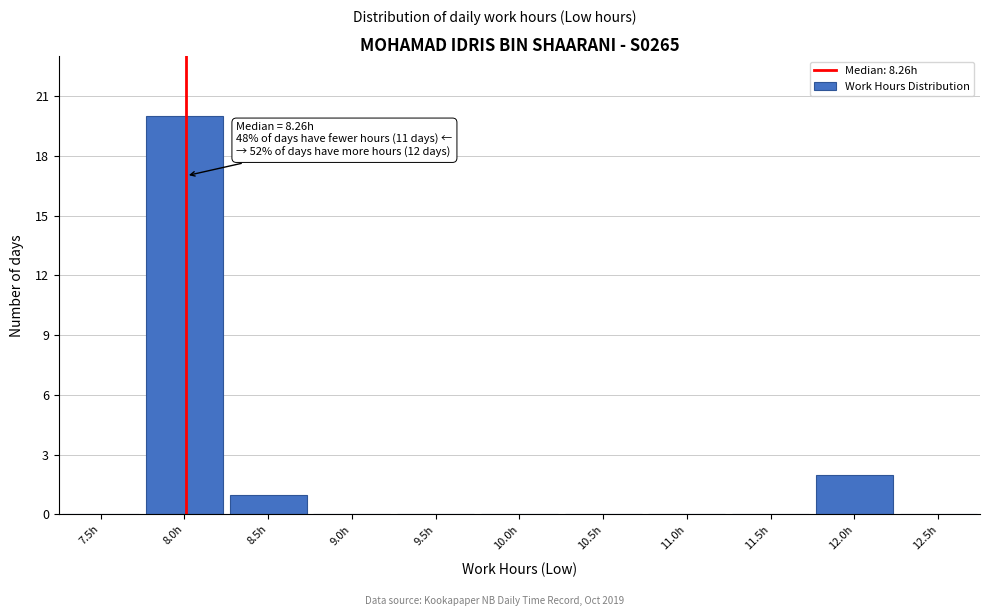

Reading left to right, extract all data points from this chart.

7.5h=0	8.0h=20	8.5h=1	9.0h=0	9.5h=0	10.0h=0	10.5h=0	11.0h=0	11.5h=0	12.0h=2	12.5h=0